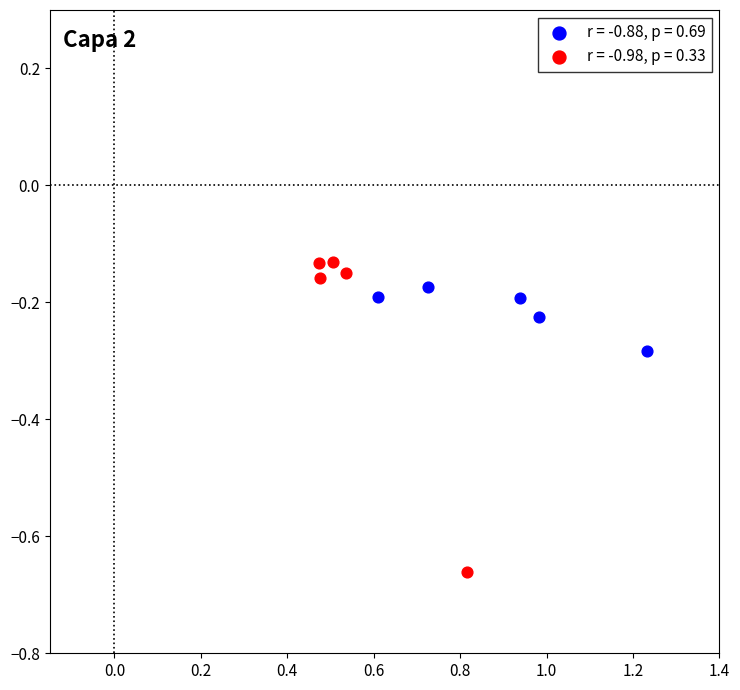

Which series has the widest spread of Y values?

r = -0.98, p = 0.33